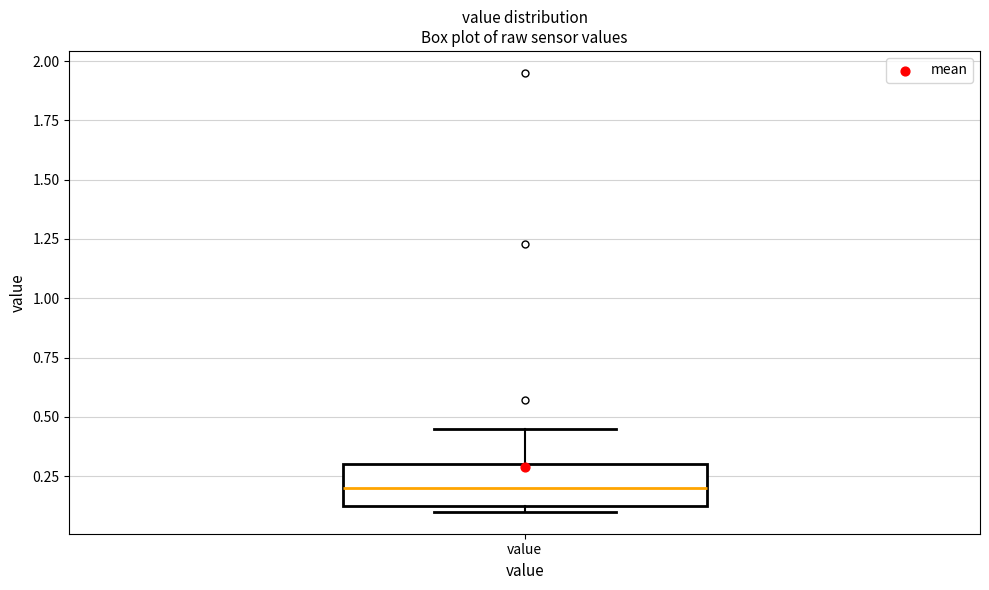

Transcribe this box plot: give where the median line is, the range the box spans, and where the two whiskers end, as read against the y-axis. The values are not printed on the chart, so give them approximately, as read against the axis.

median 0.20, box 0.10 to 0.30, whiskers 0.10 (just below the box's lower edge) to 0.45